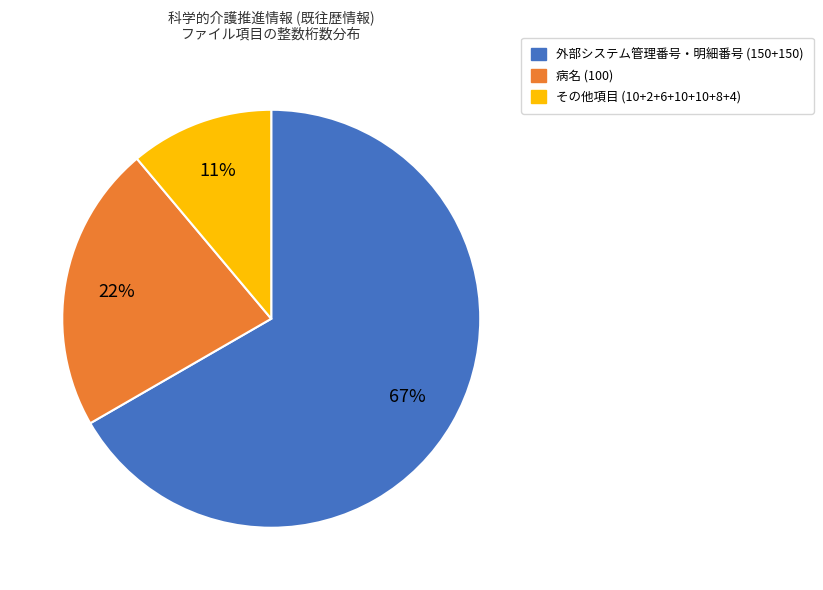

Is there any slice that represents more than half of the pie?

Yes